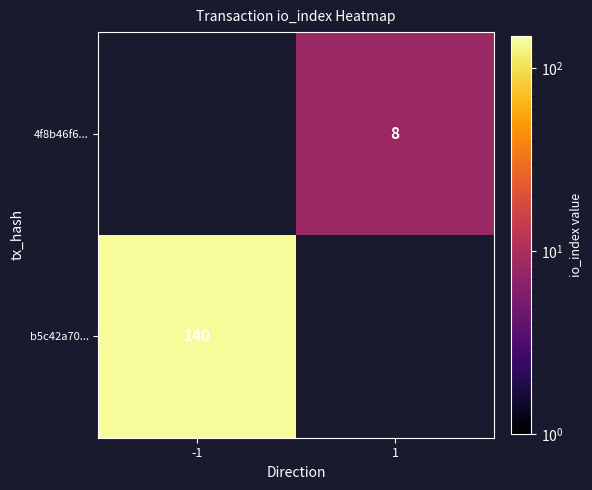

The b5c42a70... series shows 79 at -1. True or false?

False